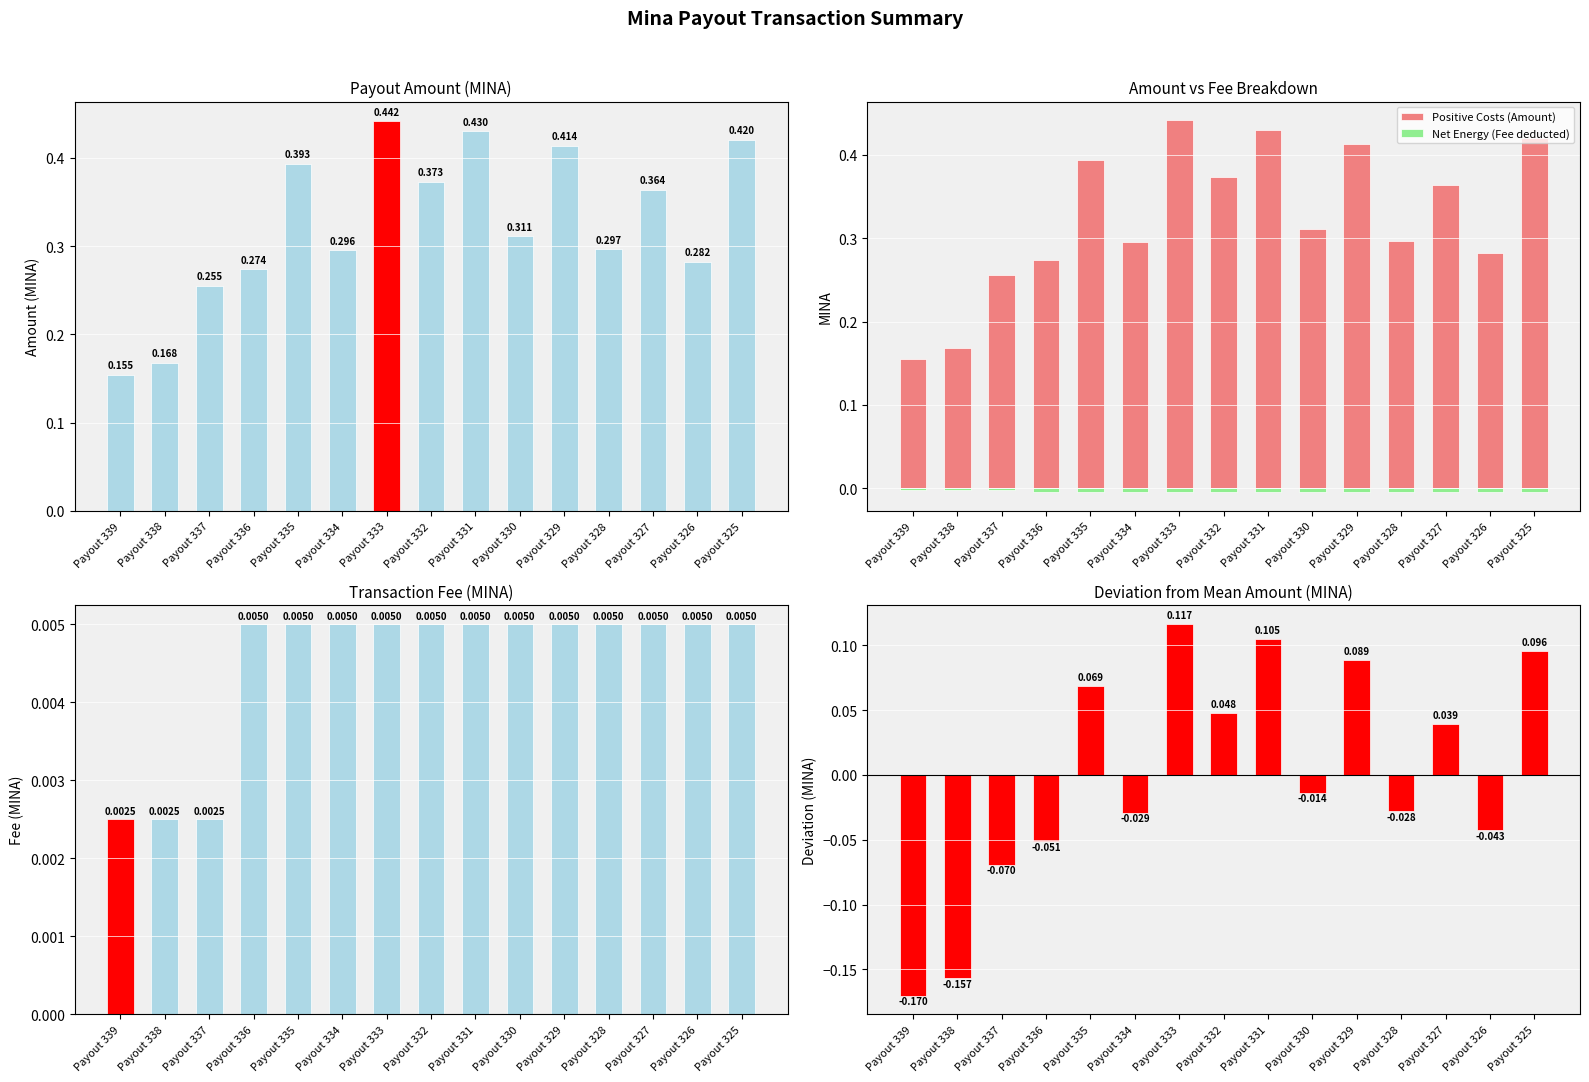

Reading left to right, what are all the values shown in this chart?

Amount: Payout 339=0.2	Payout 338=0.2	Payout 337=0.3	Payout 336=0.3	Payout 335=0.4	Payout 334=0.3	Payout 333=0.4	Payout 332=0.4	Payout 331=0.4	Payout 330=0.3	Payout 329=0.4	Payout 328=0.3	Payout 327=0.4	Payout 326=0.3	Payout 325=0.4
Positive Costs (Amount): Payout 339=0.2	Payout 338=0.2	Payout 337=0.3	Payout 336=0.3	Payout 335=0.4	Payout 334=0.3	Payout 333=0.4	Payout 332=0.4	Payout 331=0.4	Payout 330=0.3	Payout 329=0.4	Payout 328=0.3	Payout 327=0.4	Payout 326=0.3	Payout 325=0.4
Net Energy (Fee deducted): Payout 339=-0.0	Payout 338=-0.0	Payout 337=-0.0	Payout 336=-0.0	Payout 335=-0.0	Payout 334=-0.0	Payout 333=-0.0	Payout 332=-0.0	Payout 331=-0.0	Payout 330=-0.0	Payout 329=-0.0	Payout 328=-0.0	Payout 327=-0.0	Payout 326=-0.0	Payout 325=-0.0
Fee: Payout 339=0.0	Payout 338=0.0	Payout 337=0.0	Payout 336=0.0	Payout 335=0.0	Payout 334=0.0	Payout 333=0.0	Payout 332=0.0	Payout 331=0.0	Payout 330=0.0	Payout 329=0.0	Payout 328=0.0	Payout 327=0.0	Payout 326=0.0	Payout 325=0.0
Amount vs Mean: Payout 339=-0.2	Payout 338=-0.2	Payout 337=-0.1	Payout 336=-0.1	Payout 335=0.1	Payout 334=-0.0	Payout 333=0.1	Payout 332=0.0	Payout 331=0.1	Payout 330=-0.0	Payout 329=0.1	Payout 328=-0.0	Payout 327=0.0	Payout 326=-0.0	Payout 325=0.1